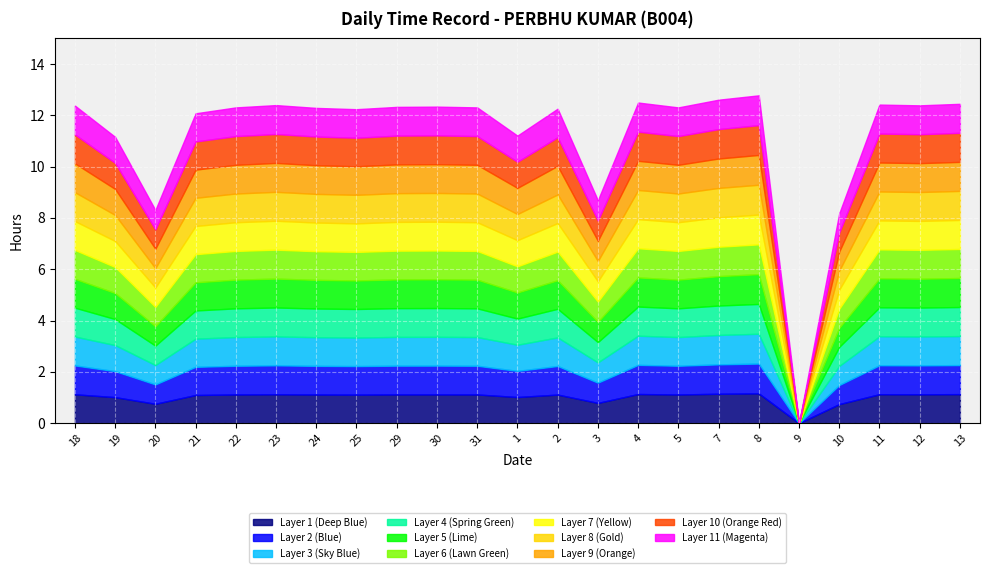

The value of Low Hours at 13 is 5.1. True or false?

False